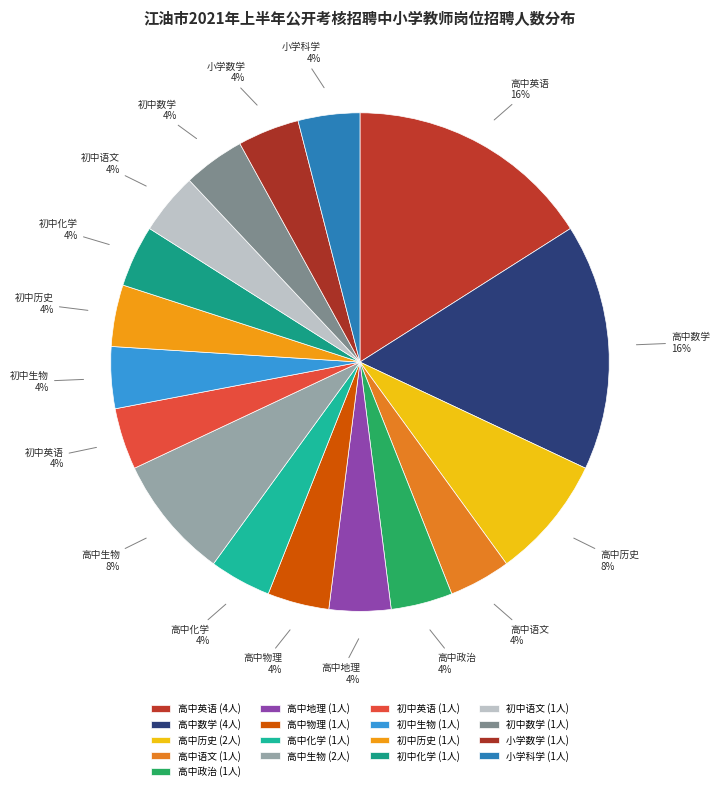

To the nearest percent, what portion does 初中英语 represent?

4%